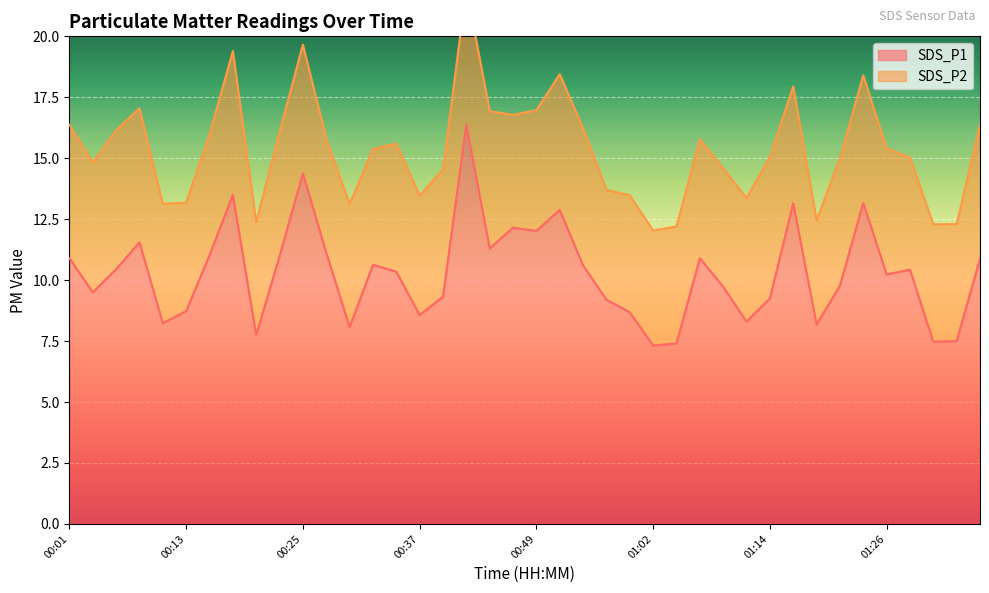

Which category has the lowest value across all series?

01:02